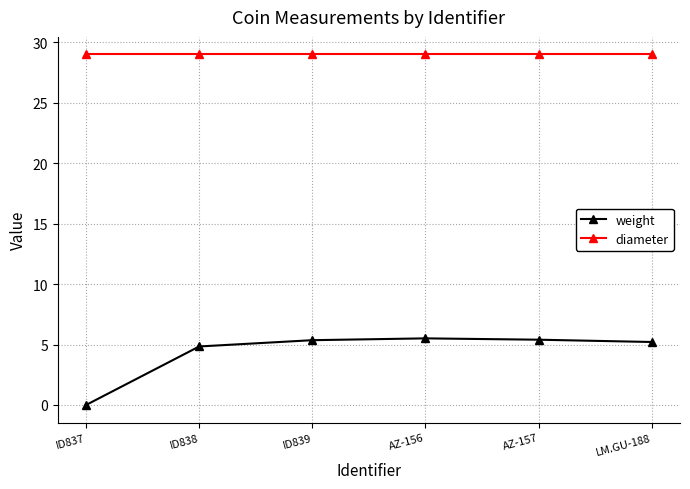

What is the difference between the second highest and second lowest values in the weight series?

0.6